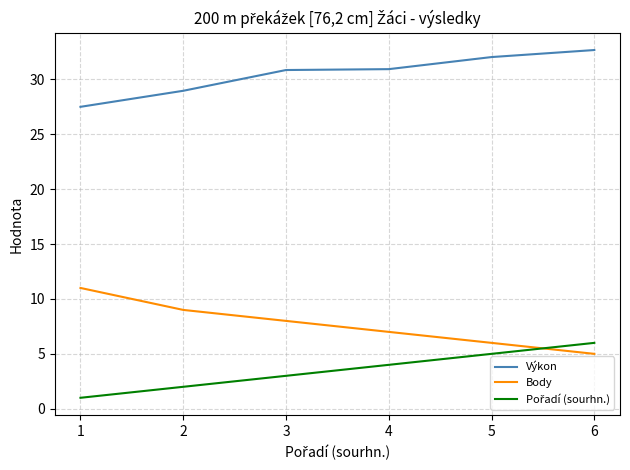

Where does the Výkon series first go above 30?

3